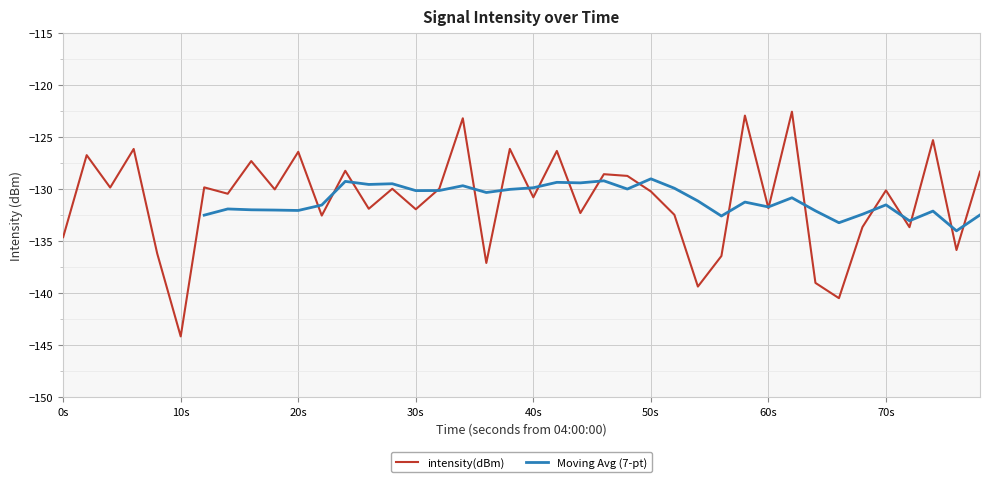

What is the lowest value of the intensity(dBm) series?

-144.1